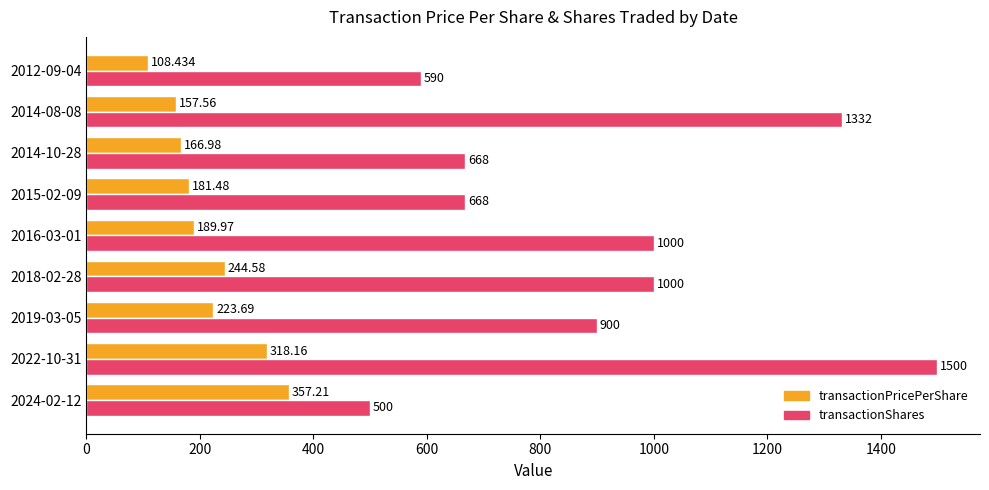

Which series has the largest range (max minus min)?

transactionShares